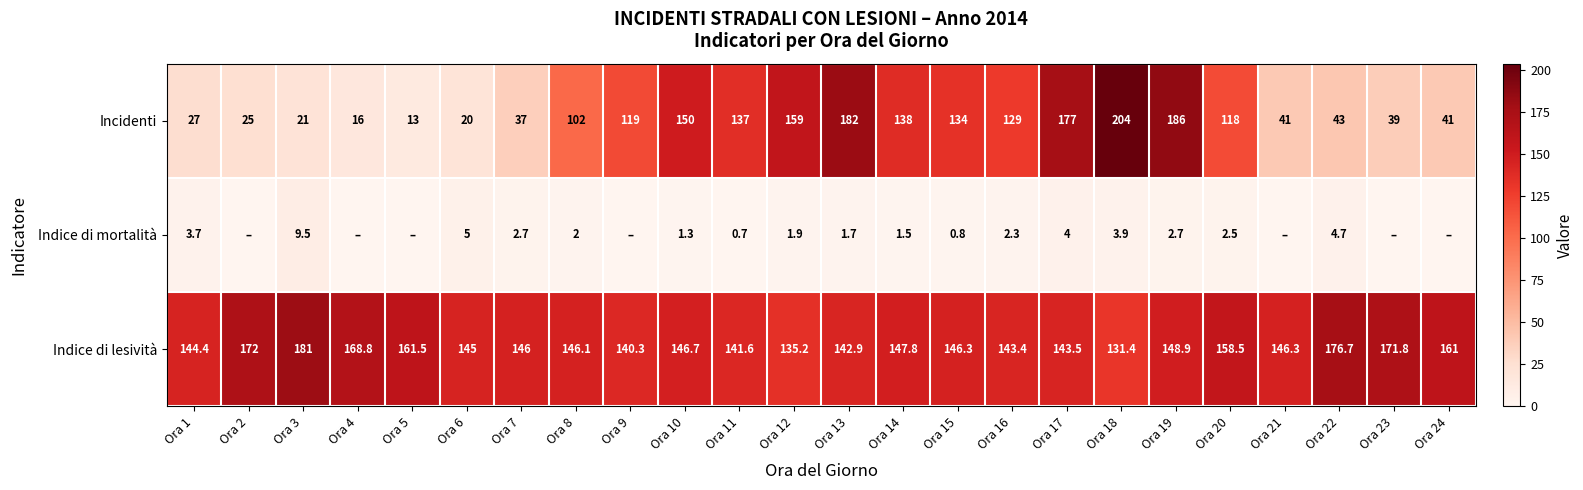

What is the highest value of the Incidenti series?

204.0